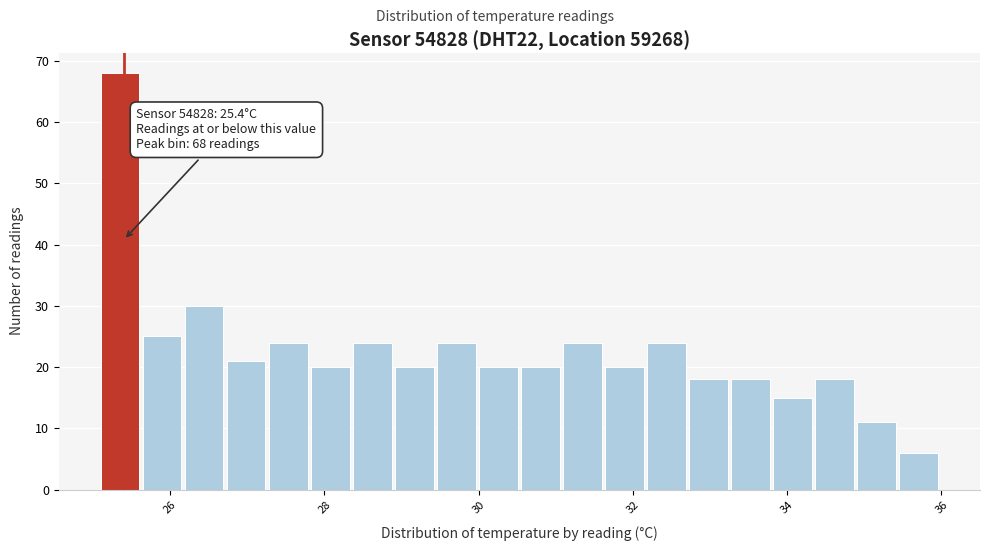

Around what value on the x-axis is the tallest bar? Give the approximate position of its centre, as read against the axis.

25.4